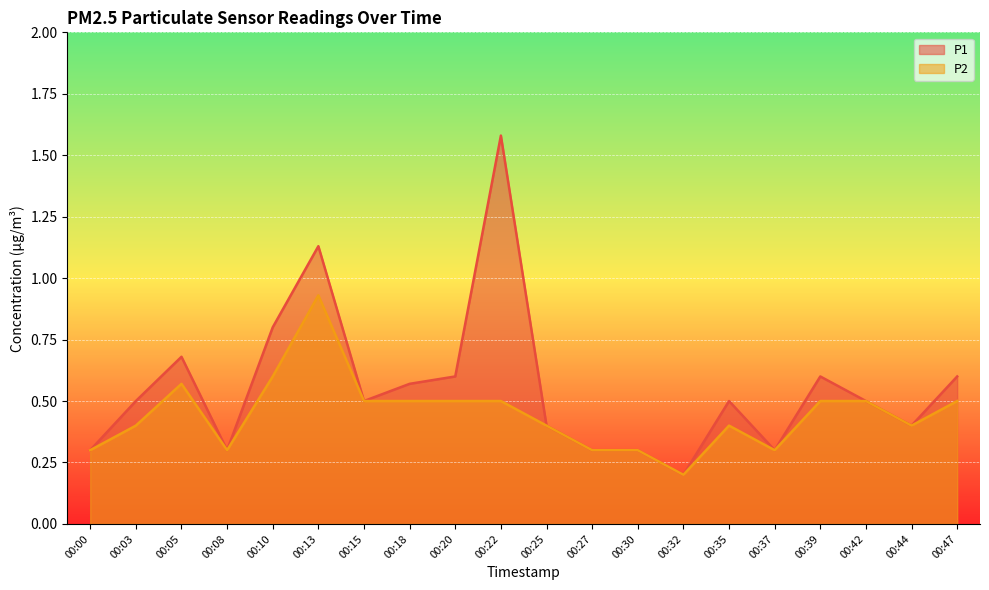

True or false: P2 has a value of 0.5 at 00:47.

True